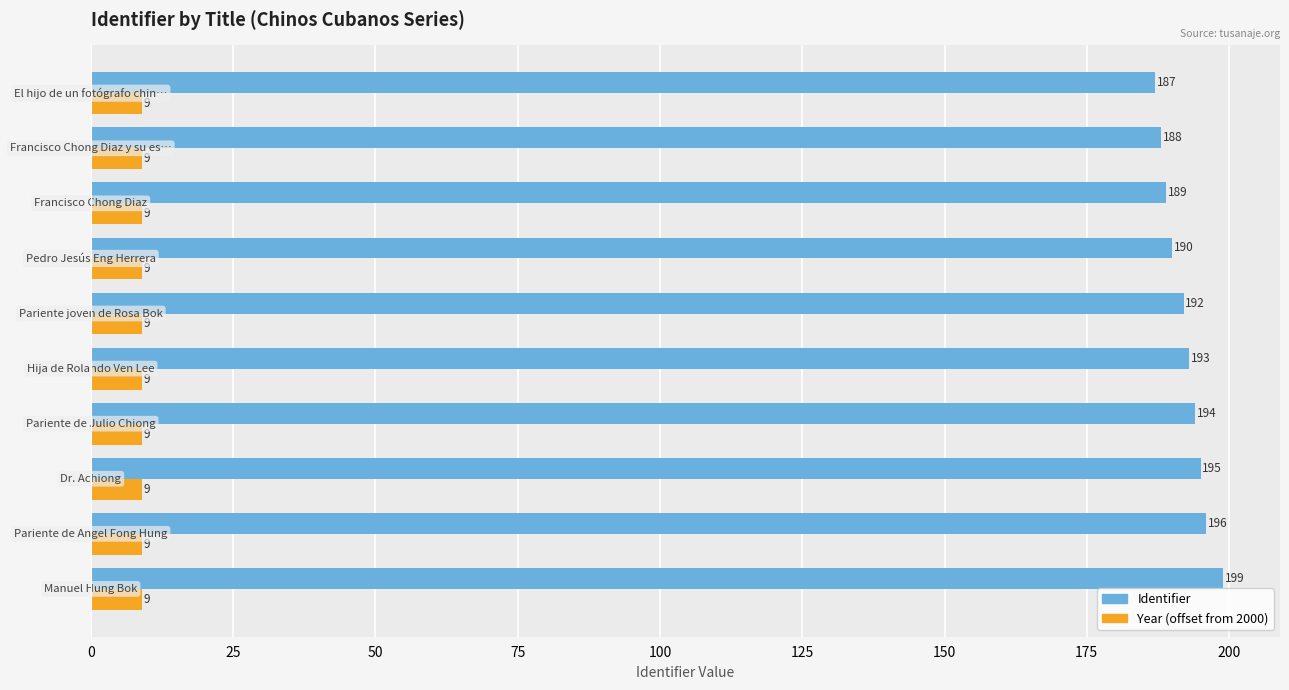

List the series in order of their overall mean, lowest first.

Year (offset from 2000), Identifier